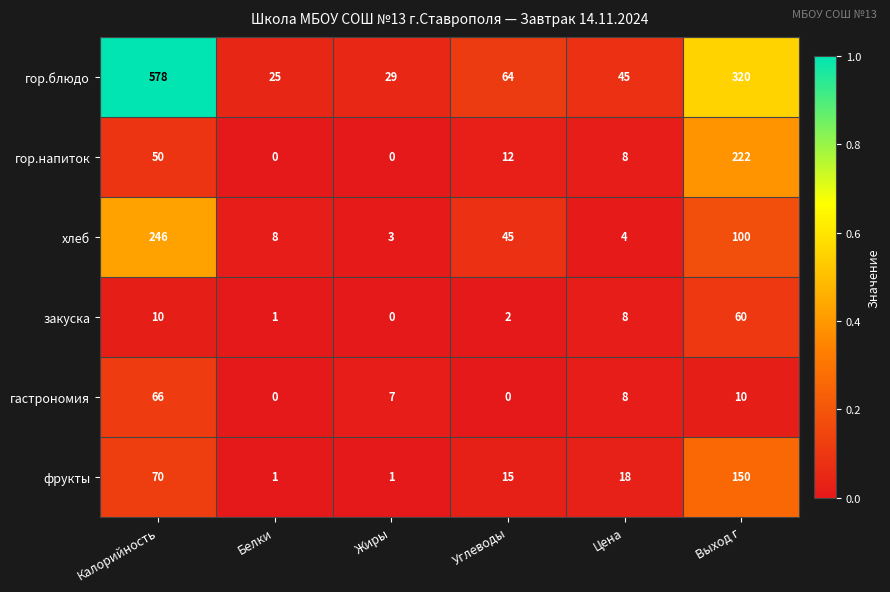

What is the greatest value displayed?

578